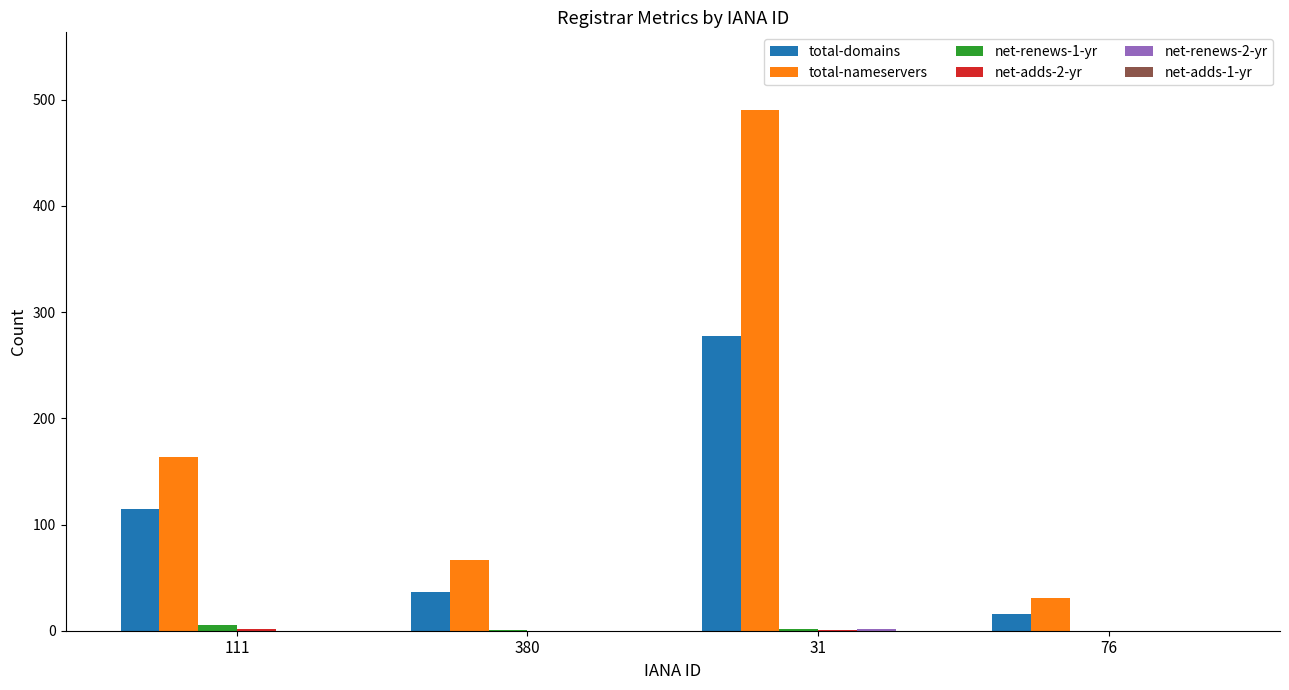

Count the number of categories in the chart.

4